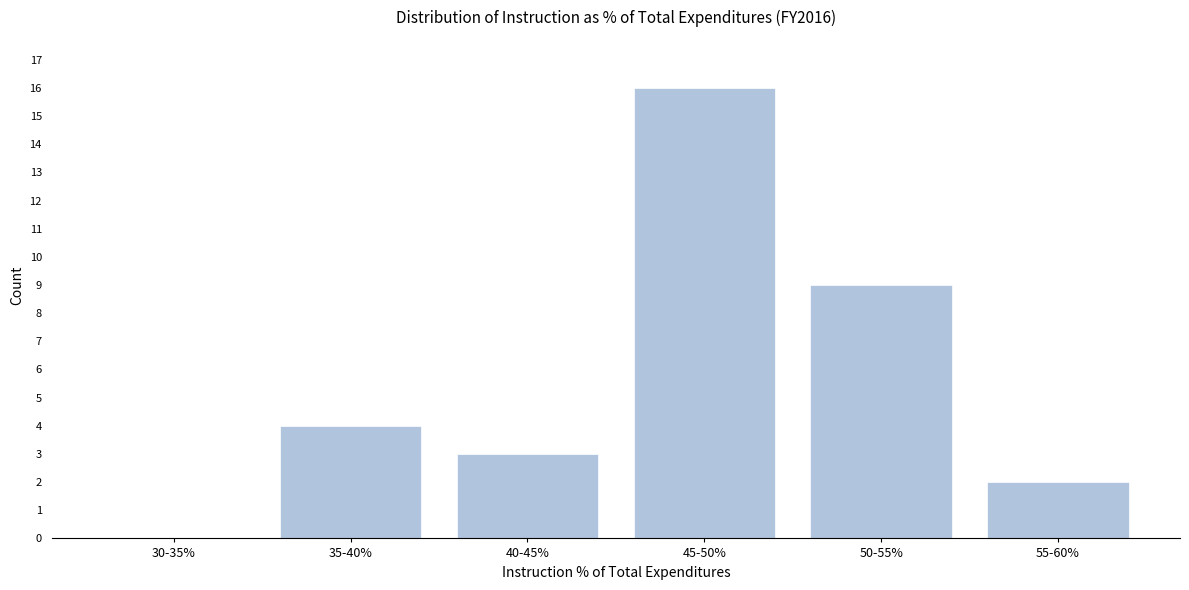

Reading left to right, list all the values displayed in this chart.

30-35%=0	35-40%=4	40-45%=3	45-50%=16	50-55%=9	55-60%=2